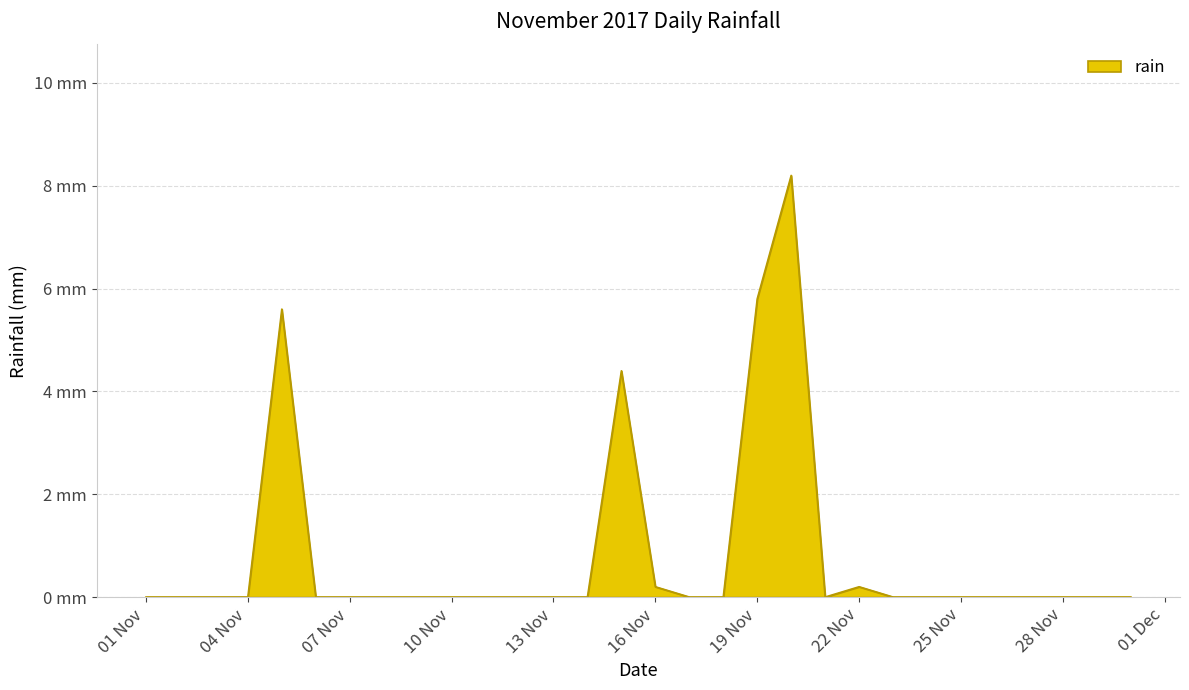

Does the chart display data point markers on the line(s)?

No